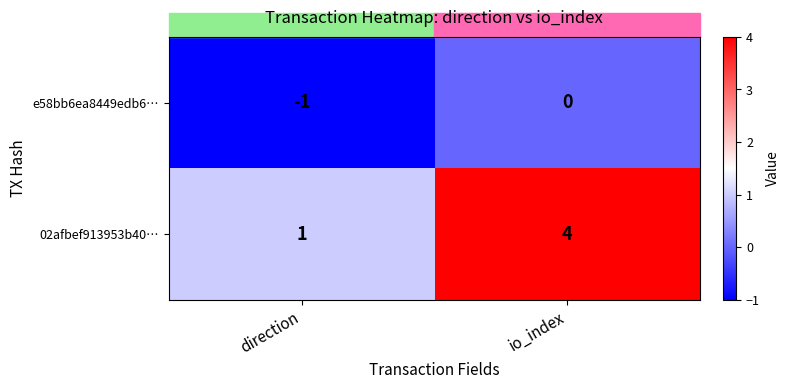

Rank the series by their average value, from lowest to highest.

e58bb6ea8449edb6…, 02afbef913953b40…